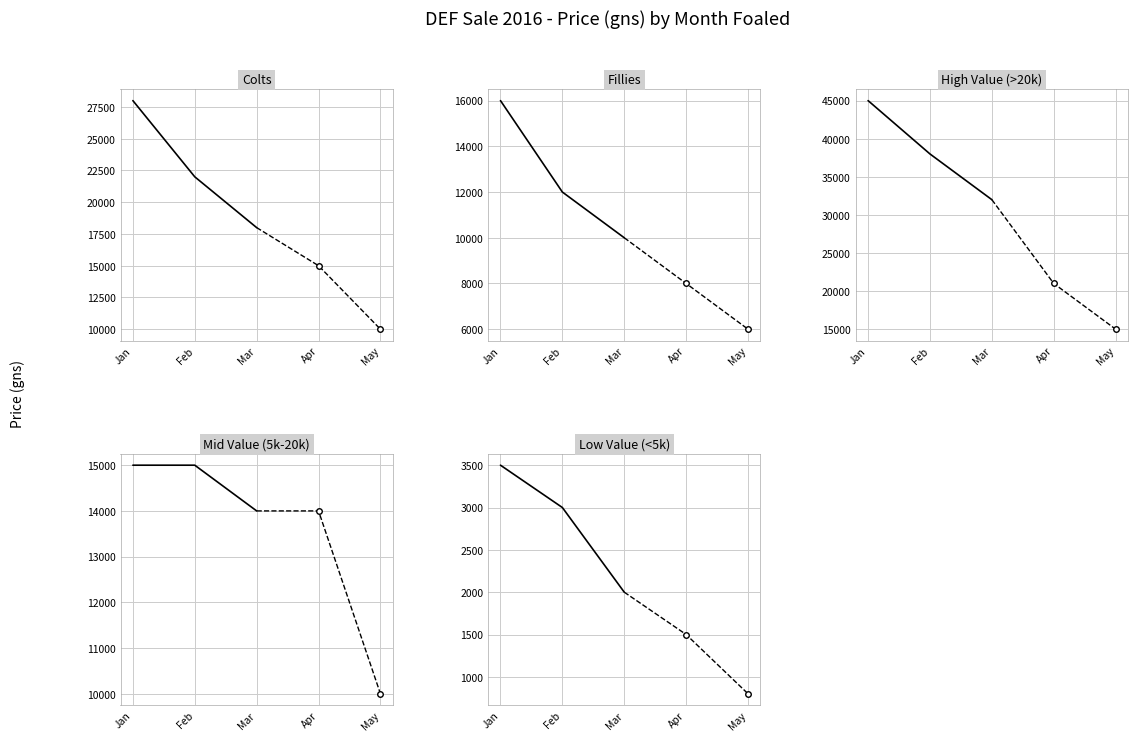

Reading left to right, list all the values displayed in this chart.

Colts: Jan=28000	Feb=22000	Mar=18000
Fillies: Jan=16000	Feb=12000	Mar=10000
High Value (>20k): Jan=45000	Feb=38000	Mar=32000
Mid Value (5k-20k): Jan=15000	Feb=15000	Mar=14000
Low Value (<5k): Jan=3500	Feb=3000	Mar=2000